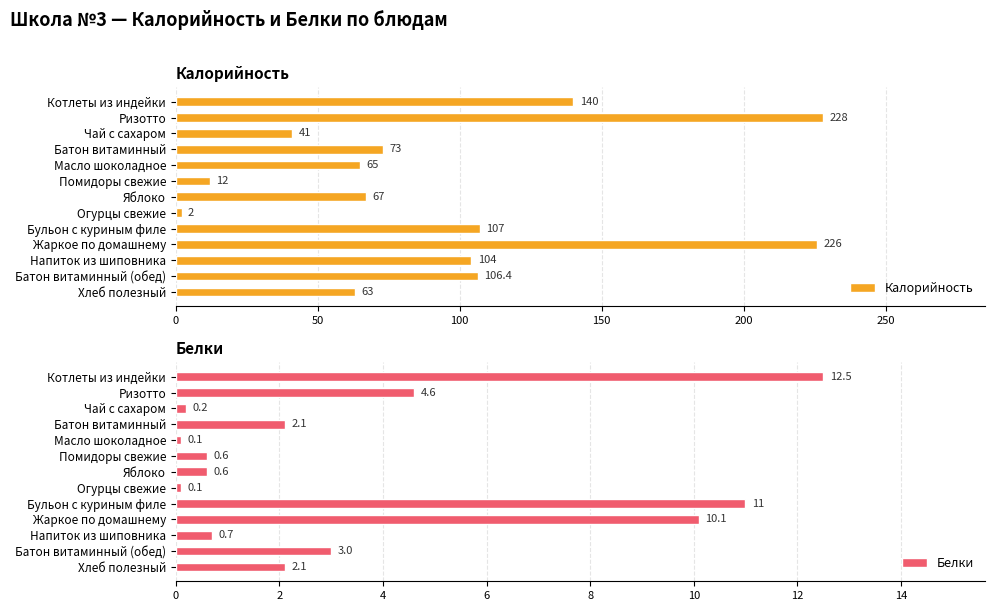

Where is Белки nearest to the value 6?

Ризотто